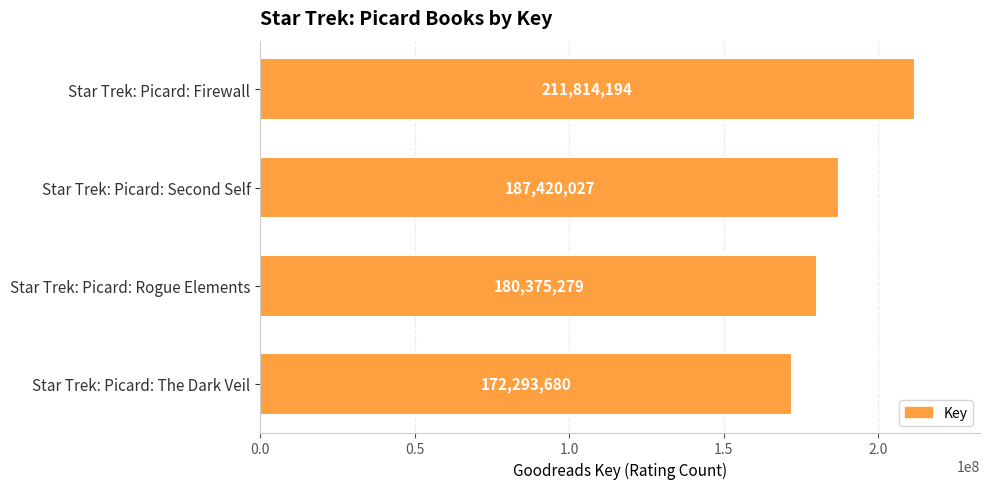

Reading top to bottom, extract all data points from this chart.

Star Trek: Picard: Firewall=211814194	Star Trek: Picard: Second Self=187420027	Star Trek: Picard: Rogue Elements=180375279	Star Trek: Picard: The Dark Veil=172293680